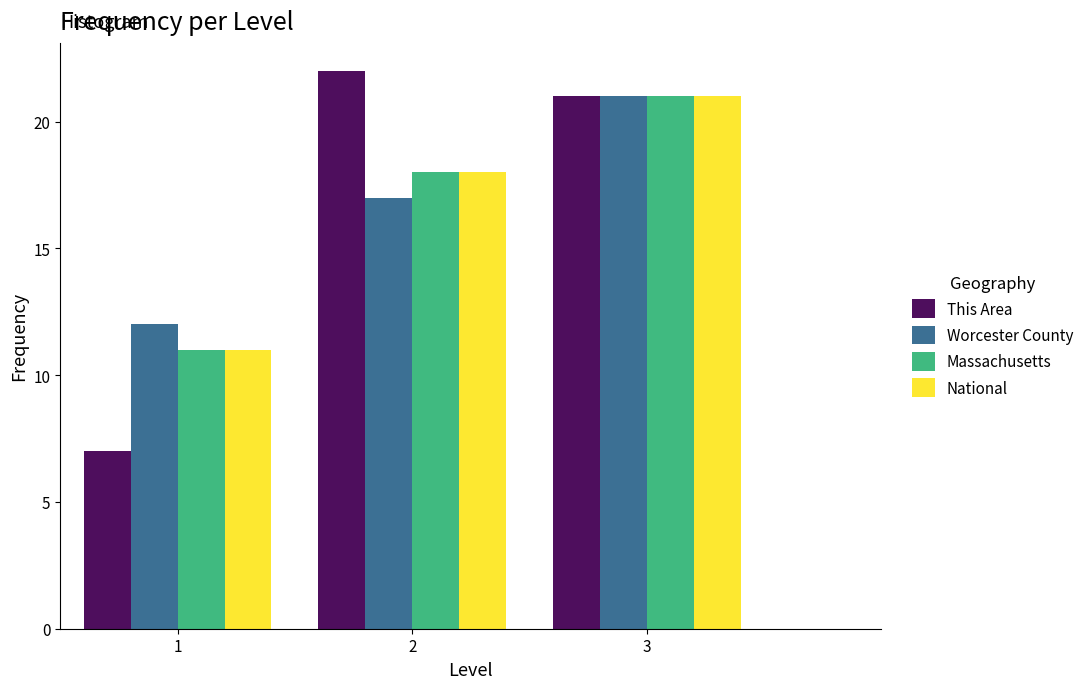

Reading left to right, extract all data points from this chart.

This Area: 1=7	2=22	3=21
Worcester County: 1=12	2=17	3=21
Massachusetts: 1=11	2=18	3=21
National: 1=11	2=18	3=21